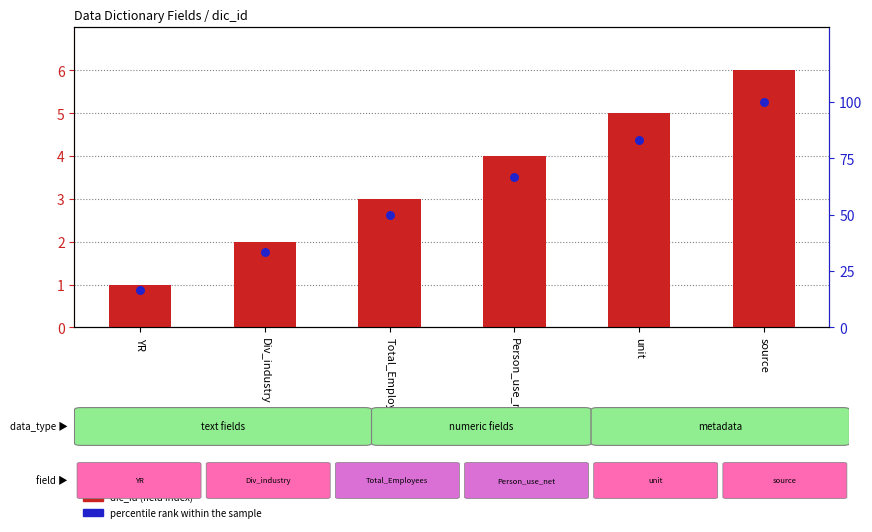

Which series contains the lowest Y value?

dic_id (field index)